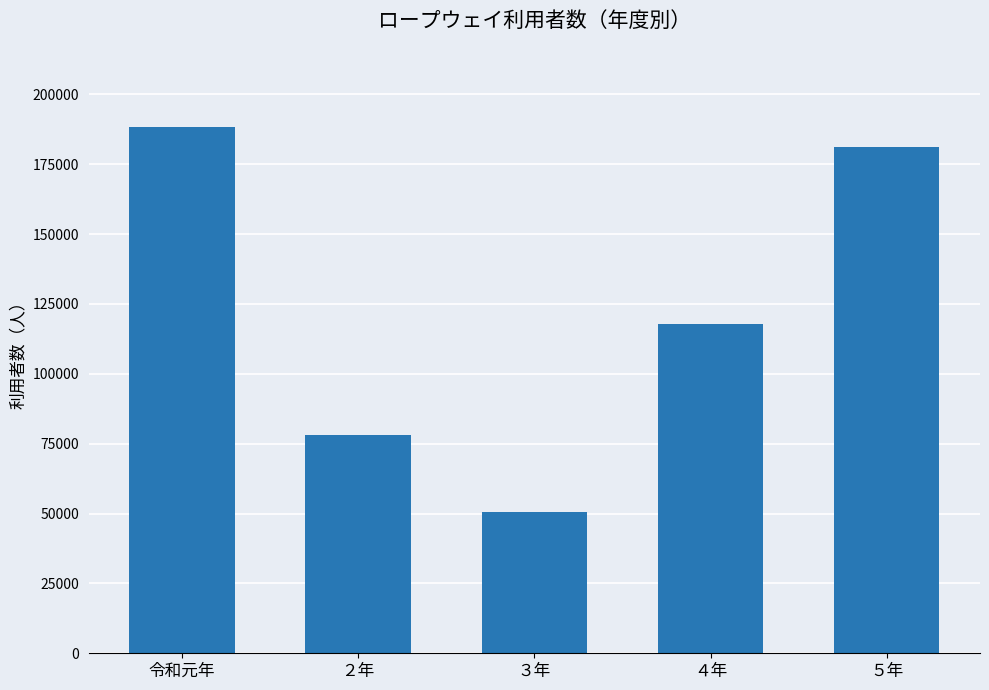

What is the change in value from ３年 to ４年?

+67296